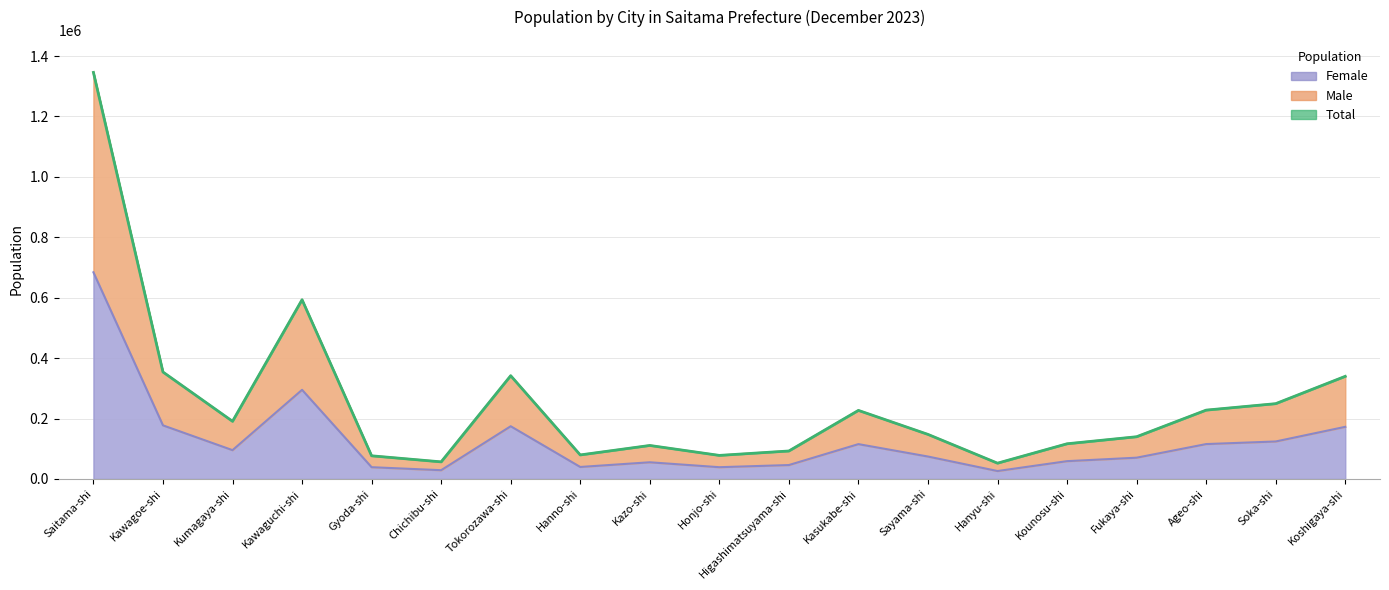

What is the label of the 15th point from the left?

Kounosu-shi